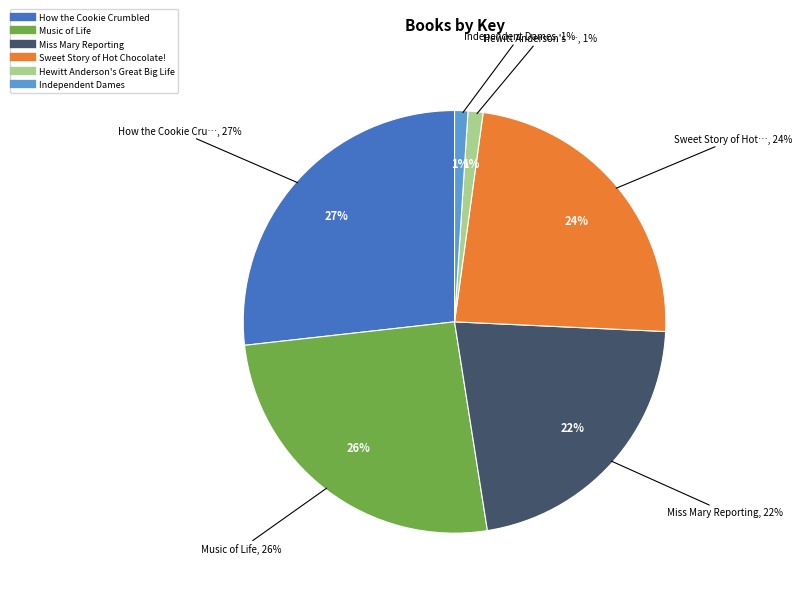

How many slices are in this pie chart?

6